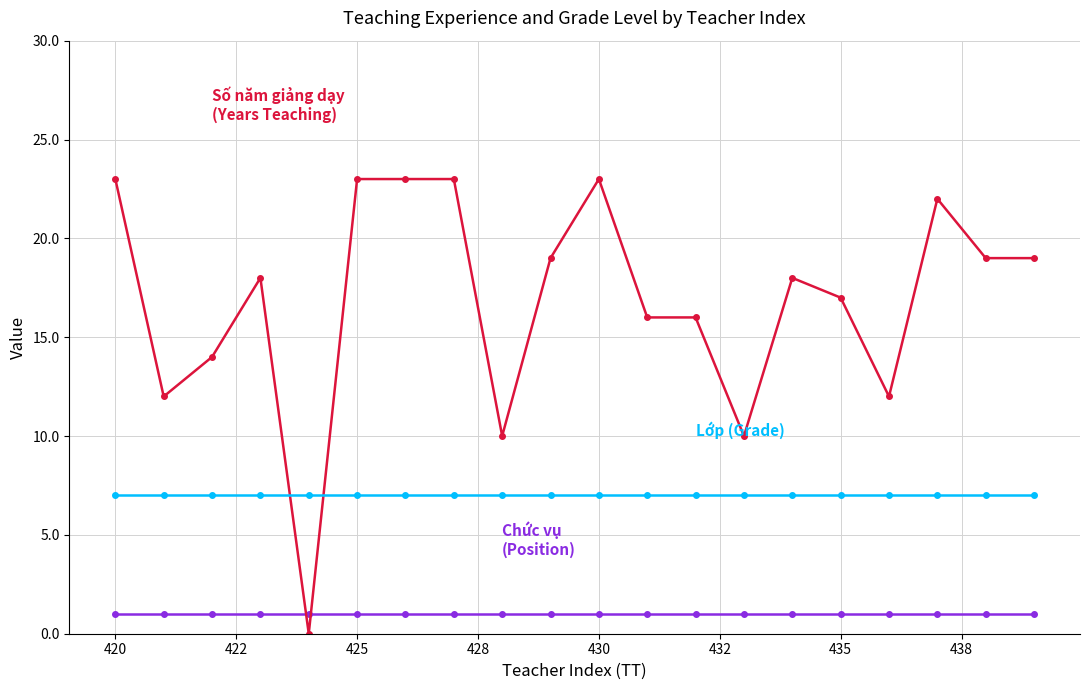

What are all the series names shown in the legend?

Chức vụ (Position), Số năm giảng dạy (Years Teaching), Lớp (Grade), TT (Index)